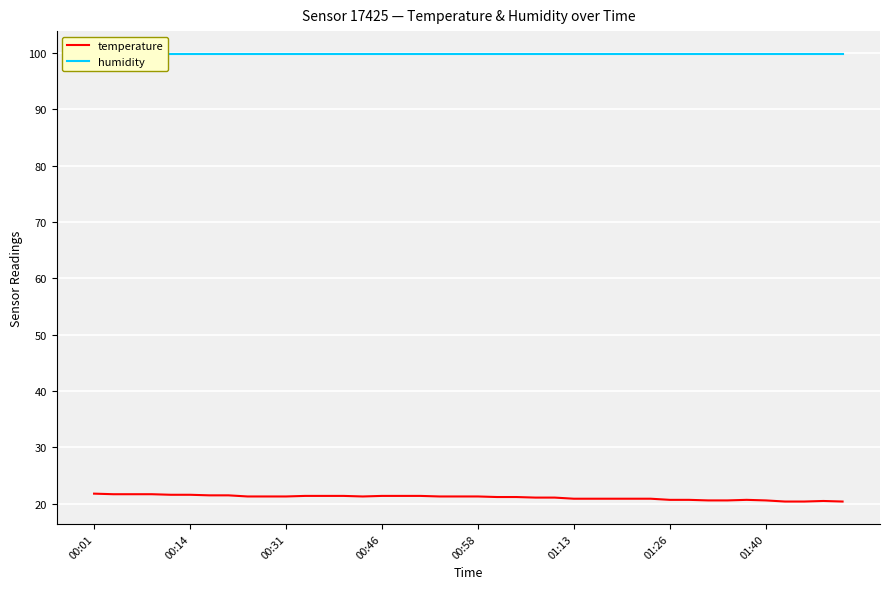

At how many categories does at least one series exceed 86?

40